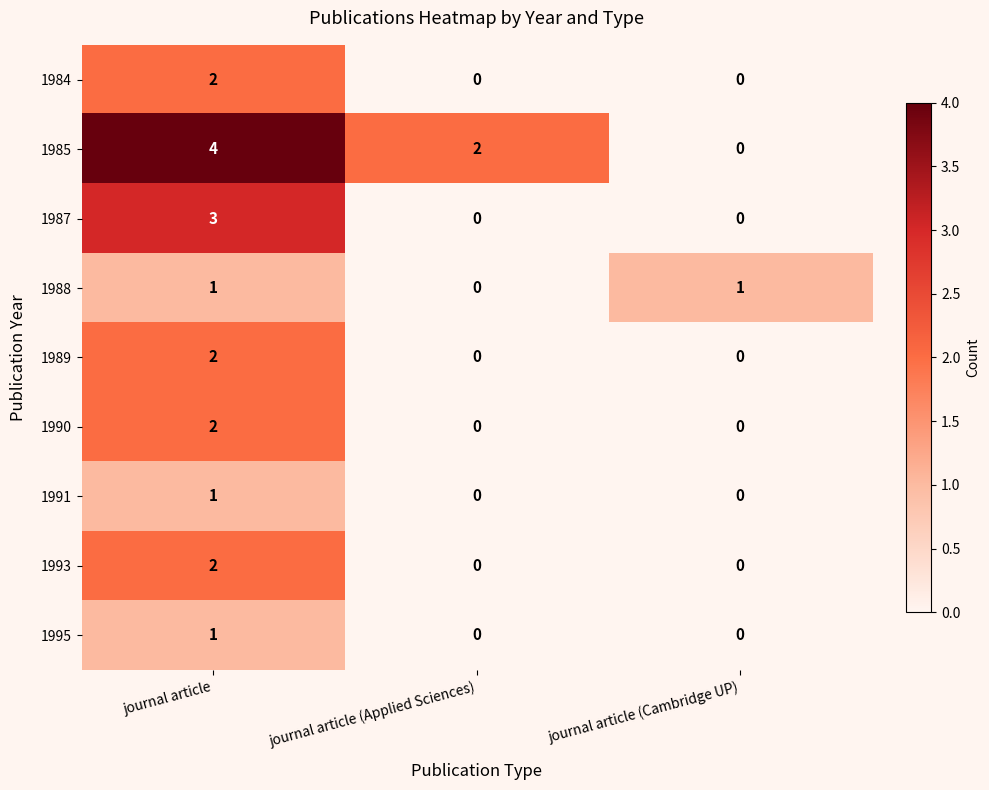

Reading left to right, list all the values displayed in this chart.

1984: 2	0	0
1985: 4	2	0
1987: 3	0	0
1988: 1	0	1
1989: 2	0	0
1990: 2	0	0
1991: 1	0	0
1993: 2	0	0
1995: 1	0	0